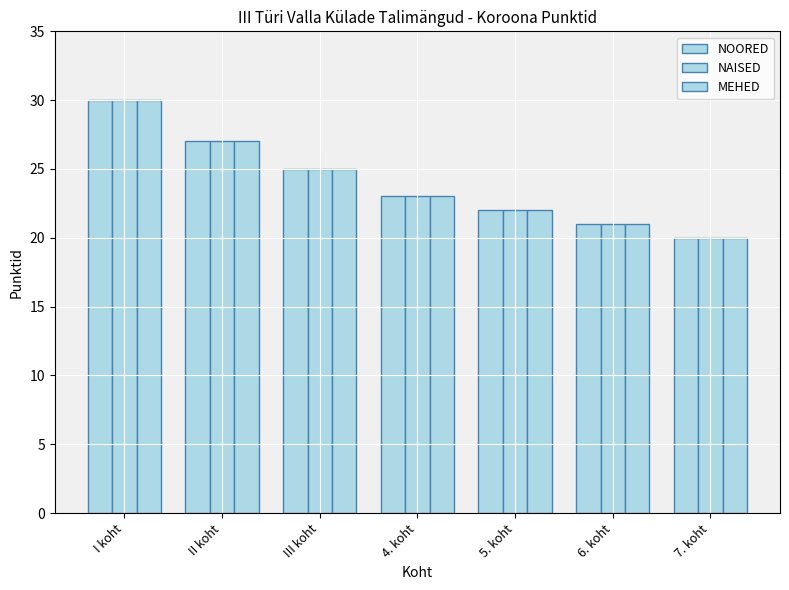

Reading right to left, transcribe all the data shown in this chart.

NOORED: 20	21	22	23	25	27	30
NAISED: 20	21	22	23	25	27	30
MEHED: 20	21	22	23	25	27	30